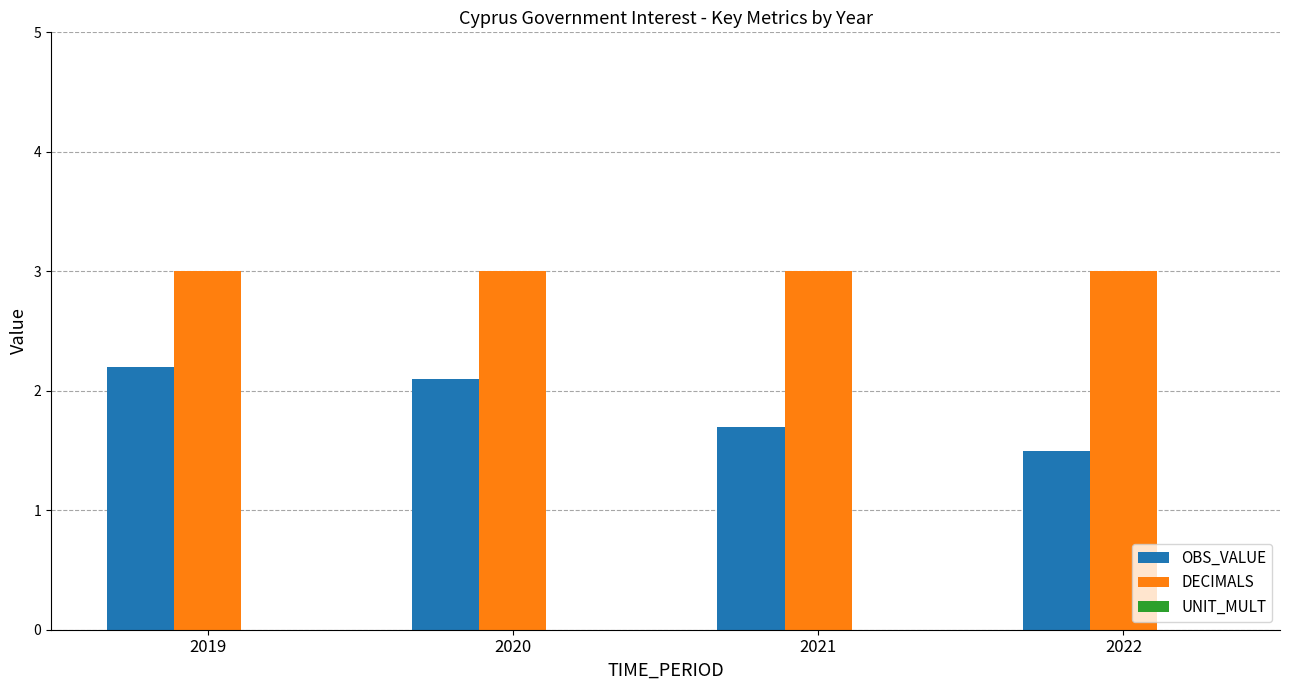

What is the sum of all OBS_VALUE values?

7.5